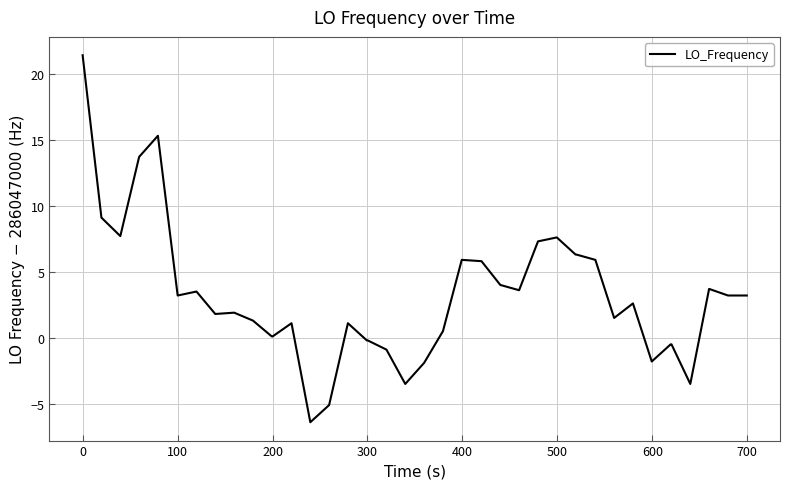

What is the difference between the maximum and minimum values?

27.8